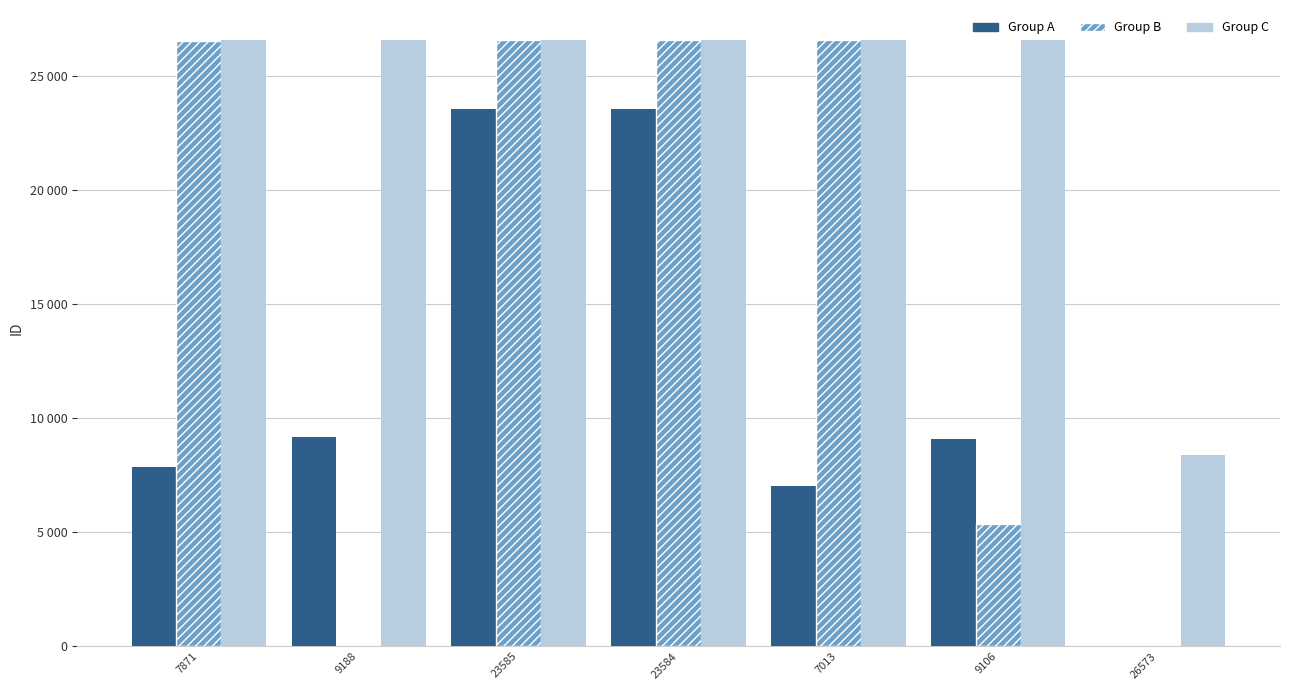

Are the bars grouped side by side (vs. stacked)?

Yes